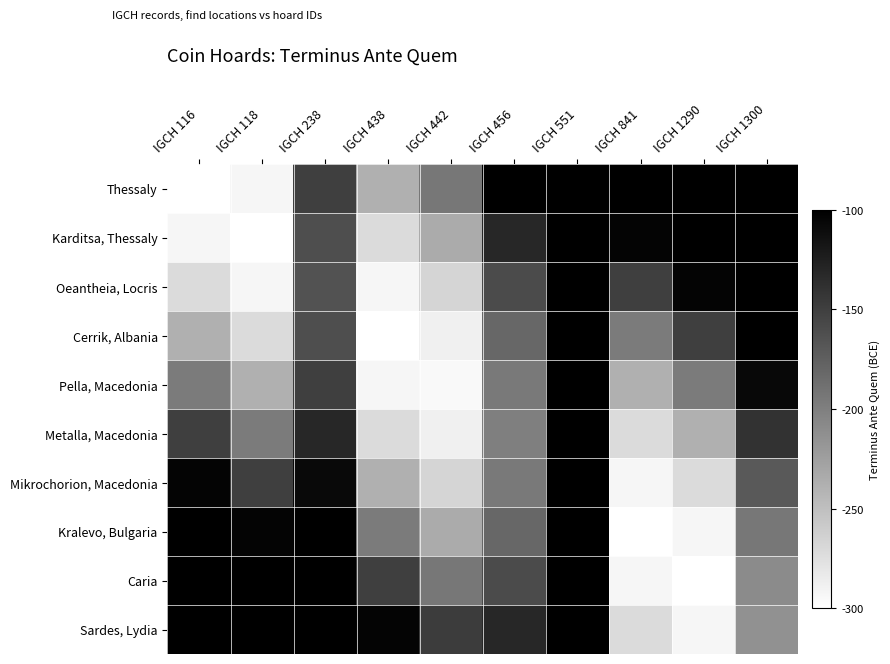

Reading left to right, extract all data points from this chart.

Thessaly: IGCH 116=-300.0	IGCH 118=-292.7	IGCH 238=-149.2	IGCH 438=-238.2	IGCH 442=-193.1	IGCH 456=-100.0	IGCH 551=-34.5	IGCH 841=-61.8	IGCH 1290=-28.6	IGCH 1300=-5.2
Karditsa, Thessaly: IGCH 116=-292.7	IGCH 118=-300.0	IGCH 238=-161.0	IGCH 438=-271.4	IGCH 442=-234.2	IGCH 456=-130.9	IGCH 551=-50.0	IGCH 841=-103.6	IGCH 1290=-61.8	IGCH 1300=-20.4
Oeantheia, Locris: IGCH 116=-271.4	IGCH 118=-292.7	IGCH 238=-165.0	IGCH 438=-292.7	IGCH 442=-266.8	IGCH 456=-158.8	IGCH 551=-65.5	IGCH 841=-150.0	IGCH 1290=-103.6	IGCH 1300=-44.1
Cerrik, Albania: IGCH 116=-238.2	IGCH 118=-271.4	IGCH 238=-161.0	IGCH 438=-300.0	IGCH 442=-287.8	IGCH 456=-180.9	IGCH 551=-79.4	IGCH 841=-196.4	IGCH 1290=-150.0	IGCH 1300=-73.9
Pella, Macedonia: IGCH 116=-196.4	IGCH 118=-238.2	IGCH 238=-149.2	IGCH 438=-292.7	IGCH 442=-295.0	IGCH 456=-195.1	IGCH 551=-90.5	IGCH 841=-238.2	IGCH 1290=-196.4	IGCH 1300=-107.0
Metalla, Macedonia: IGCH 116=-150.0	IGCH 118=-196.4	IGCH 238=-131.0	IGCH 438=-271.4	IGCH 442=-287.8	IGCH 456=-200.0	IGCH 551=-97.6	IGCH 841=-271.4	IGCH 1290=-238.2	IGCH 1300=-140.1
Mikrochorion, Macedonia: IGCH 116=-103.6	IGCH 118=-150.0	IGCH 238=-108.0	IGCH 438=-238.2	IGCH 442=-266.8	IGCH 456=-195.1	IGCH 551=-100.0	IGCH 841=-292.7	IGCH 1290=-271.4	IGCH 1300=-169.9
Kralevo, Bulgaria: IGCH 116=-61.8	IGCH 118=-103.6	IGCH 238=-82.5	IGCH 438=-196.4	IGCH 442=-234.2	IGCH 456=-180.9	IGCH 551=-97.6	IGCH 841=-300.0	IGCH 1290=-292.7	IGCH 1300=-193.6
Caria: IGCH 116=-28.6	IGCH 118=-61.8	IGCH 238=-57.0	IGCH 438=-150.0	IGCH 442=-193.1	IGCH 456=-158.8	IGCH 551=-90.5	IGCH 841=-292.7	IGCH 1290=-300.0	IGCH 1300=-208.8
Sardes, Lydia: IGCH 116=-7.3	IGCH 118=-28.6	IGCH 238=-34.0	IGCH 438=-103.6	IGCH 442=-147.5	IGCH 456=-130.9	IGCH 551=-79.4	IGCH 841=-271.4	IGCH 1290=-292.7	IGCH 1300=-214.0